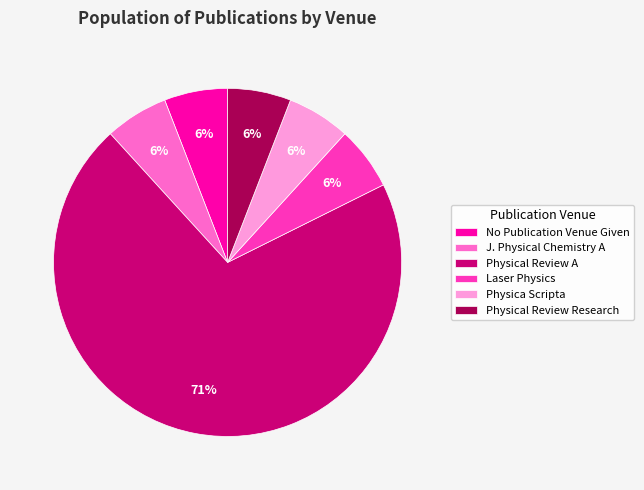

What percentage is the Physical Review Research slice, to the nearest percent?

6%